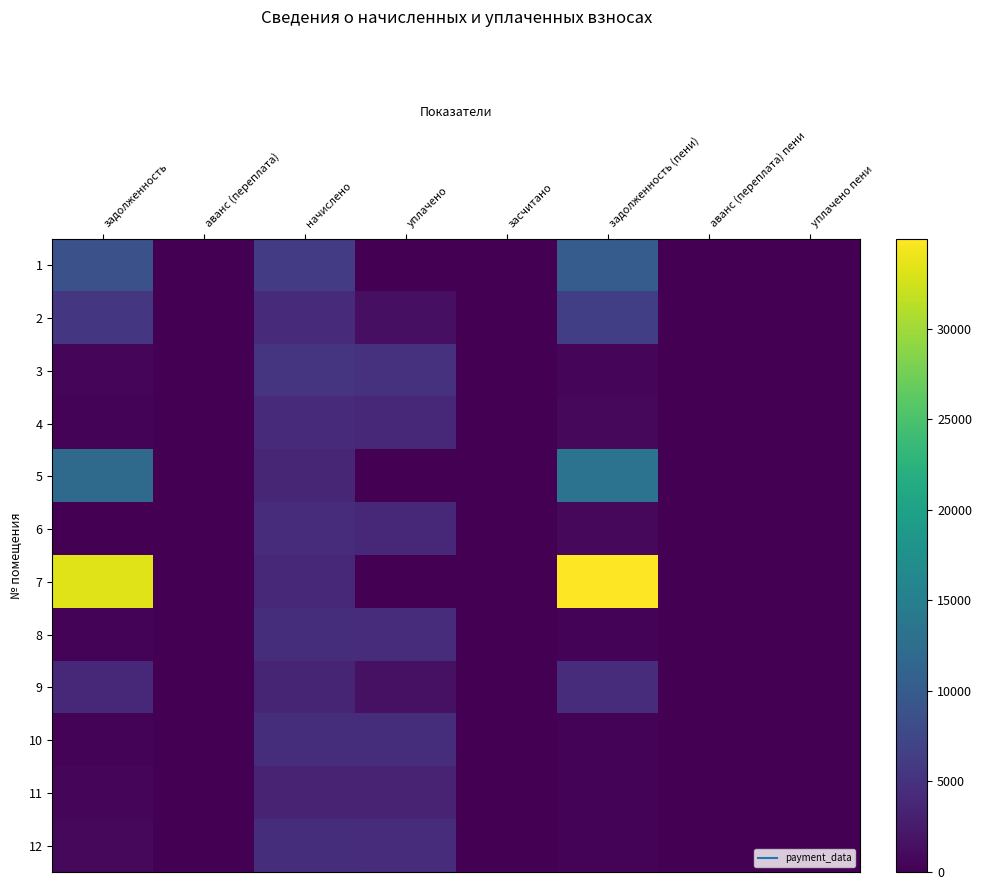

Reading left to right, extract all data points from this chart.

1: задолженность=8657.7	аванс (переплата)=0.0	начислено=6118.1	уплачено=0.0	засчитано=0.0	задолженность (пени)=10187.2	аванс (переплата) пени=0.0	уплачено пени=0.0
2: задолженность=5554.3	аванс (переплата)=0.0	начислено=4262.5	уплачено=1411.4	засчитано=0.0	задолженность (пени)=6479.8	аванс (переплата) пени=0.0	уплачено пени=0.0
3: задолженность=447.1	аванс (переплата)=0.0	начислено=5365.4	уплачено=4918.3	засчитано=0.0	задолженность (пени)=447.1	аванс (переплата) пени=0.0	уплачено пени=0.0
4: задолженность=355.0	аванс (переплата)=0.0	начислено=4262.5	уплачено=3832.9	засчитано=0.0	задолженность (пени)=710.6	аванс (переплата) пени=0.0	уплачено пени=0.1
5: задолженность=12080.5	аванс (переплата)=0.0	начислено=3688.8	уплачено=0.0	засчитано=0.0	задолженность (пени)=13282.5	аванс (переплата) пени=0.0	уплачено пени=0.0
6: задолженность=0.0	аванс (переплата)=0.0	начислено=4411.6	уплачено=3969.3	засчитано=0.0	задолженность (пени)=735.3	аванс (переплата) пени=0.0	уплачено пени=0.0
7: задолженность=33231.6	аванс (переплата)=0.0	начислено=3897.4	уплачено=0.0	засчитано=0.0	задолженность (пени)=34956.1	аванс (переплата) пени=0.0	уплачено пени=0.0
8: задолженность=381.6	аванс (переплата)=0.0	начислено=4553.2	уплачено=4484.1	засчитано=0.0	задолженность (пени)=375.8	аванс (переплата) пени=0.0	уплачено пени=15.9
9: задолженность=3943.2	аванс (переплата)=0.0	начислено=3554.6	уплачено=1600.0	засчитано=0.0	задолженность (пени)=4424.1	аванс (переплата) пени=0.0	уплачено пени=0.0
10: задолженность=383.8	аванс (переплата)=0.0	начислено=4605.4	уплачено=4527.5	засчитано=0.0	задолженность (пени)=383.8	аванс (переплата) пени=0.0	уплачено пени=0.0
11: задолженность=568.4	аванс (переплата)=0.0	начислено=3413.0	уплачено=3354.6	засчитано=0.0	задолженность (пени)=285.1	аванс (переплата) пени=0.0	уплачено пени=4.7
12: задолженность=761.9	аванс (переплата)=0.0	начислено=4575.5	уплачено=4498.1	засчитано=0.0	задолженность (пени)=382.2	аванс (переплата) пени=0.0	уплачено пени=1.7